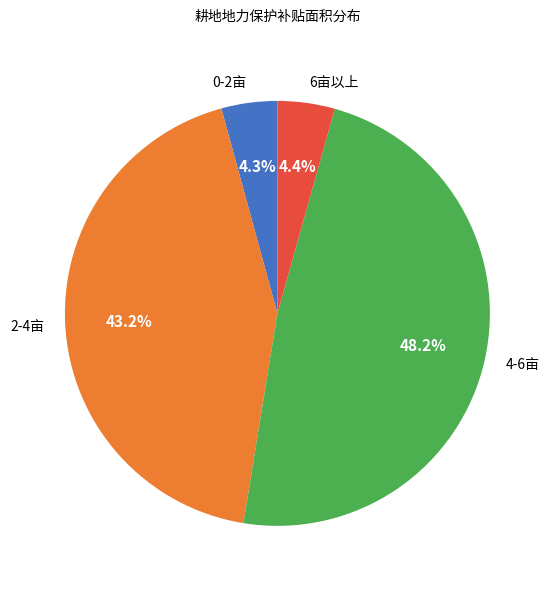

Combined, do 2-4亩 and 6亩以上 account for over 50%?

No